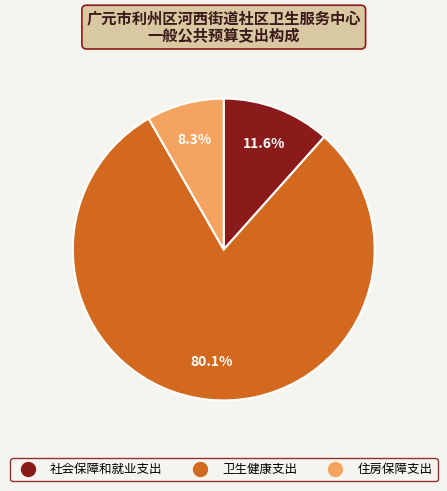

Which category accounts for the majority?

卫生健康支出